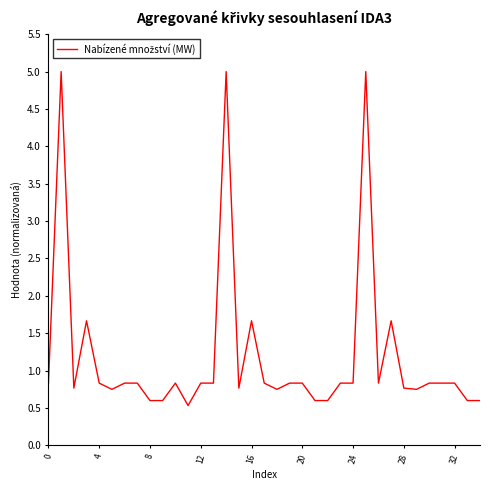

What is the smallest value displayed?

0.5